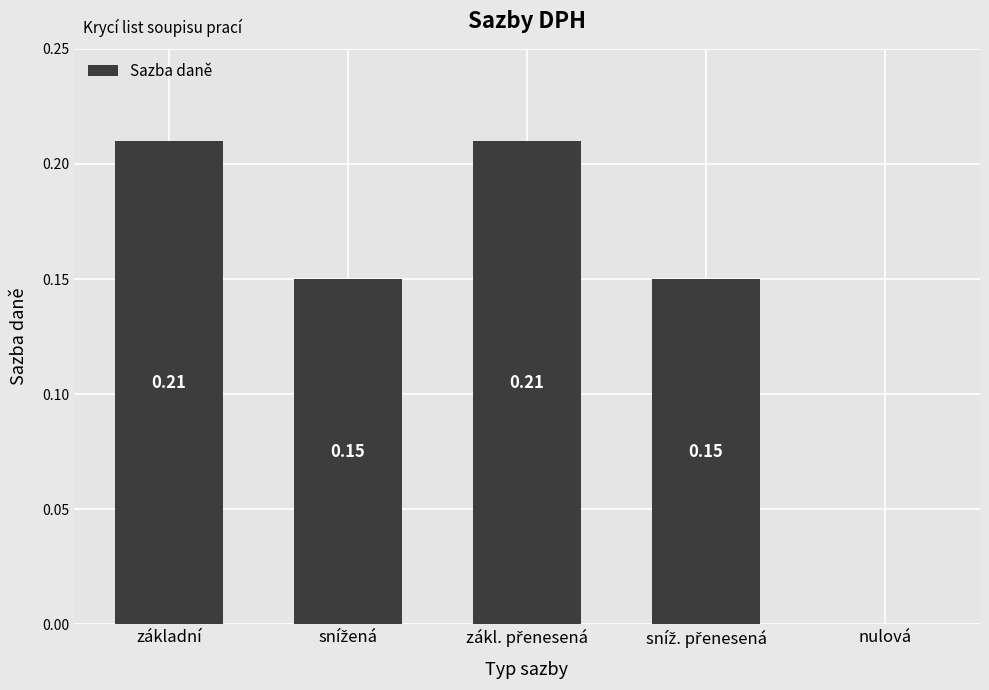

What is the sum of all values?

0.7